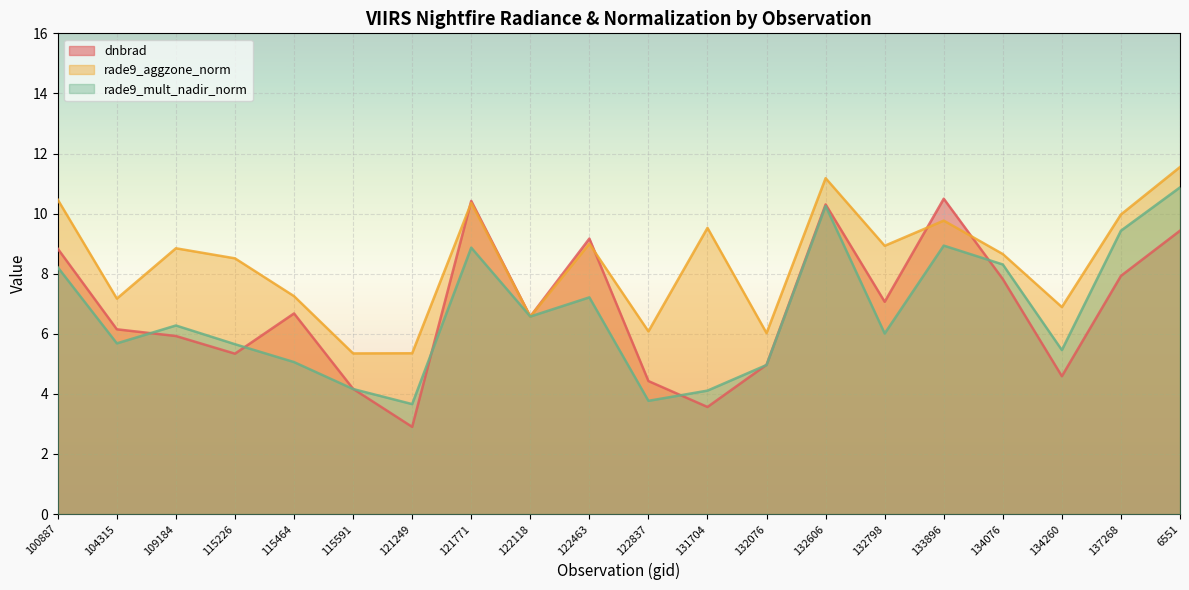

Reading left to right, transcribe all the data shown in this chart.

dnbrad: 100887=8.8	104315=6.1	109184=5.9	115226=5.3	115464=6.7	115591=4.2	121249=2.9	121771=10.4	122118=6.6	122463=9.2	122837=4.4	131704=3.6	132076=5.0	132606=10.3	132798=7.1	133896=10.5	134076=7.8	134260=4.6	137268=7.9	6551=9.4
rade9_aggzone_norm: 100887=10.5	104315=7.2	109184=8.8	115226=8.5	115464=7.3	115591=5.3	121249=5.4	121771=10.4	122118=6.6	122463=9.0	122837=6.1	131704=9.5	132076=6.0	132606=11.2	132798=8.9	133896=9.8	134076=8.7	134260=6.9	137268=10.0	6551=11.5
rade9_mult_nadir_norm: 100887=8.2	104315=5.7	109184=6.3	115226=5.7	115464=5.1	115591=4.2	121249=3.7	121771=8.9	122118=6.6	122463=7.2	122837=3.8	131704=4.1	132076=5.0	132606=10.3	132798=6.0	133896=8.9	134076=8.3	134260=5.5	137268=9.4	6551=10.9